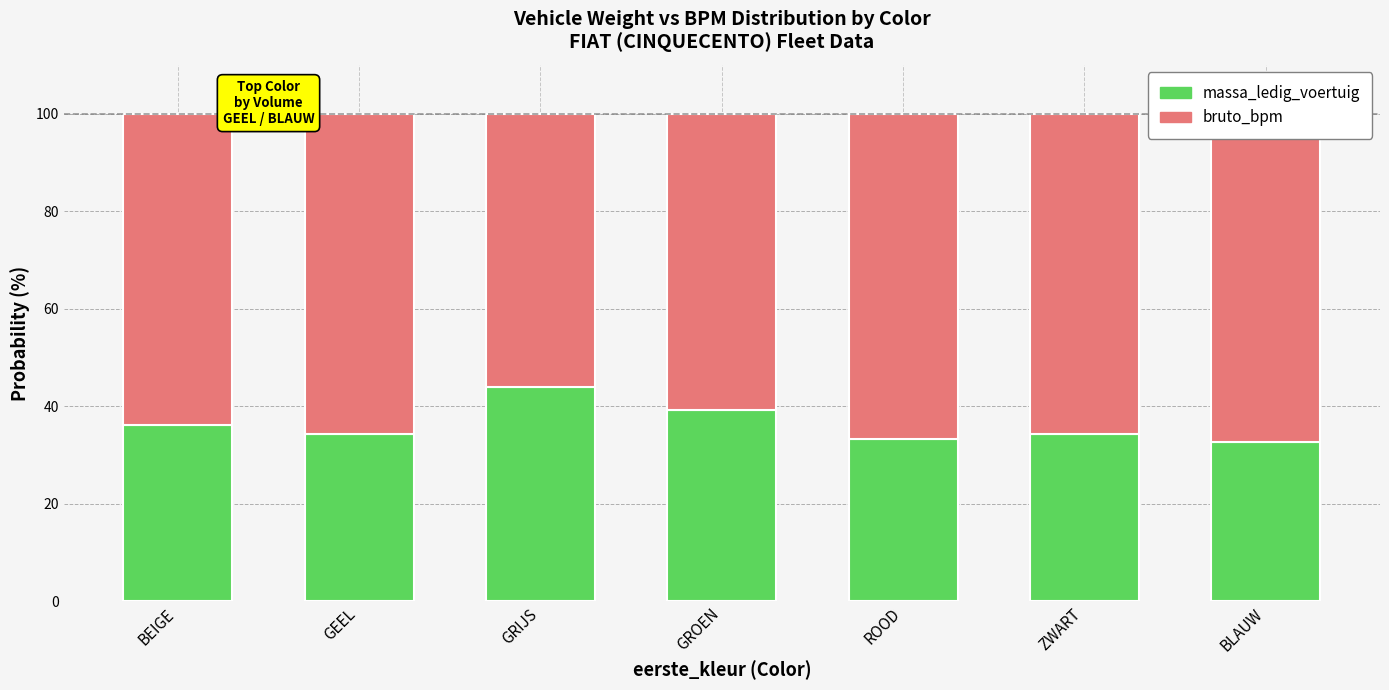

What value does the massa_ledig_voertuig series have at GEEL?

34.3